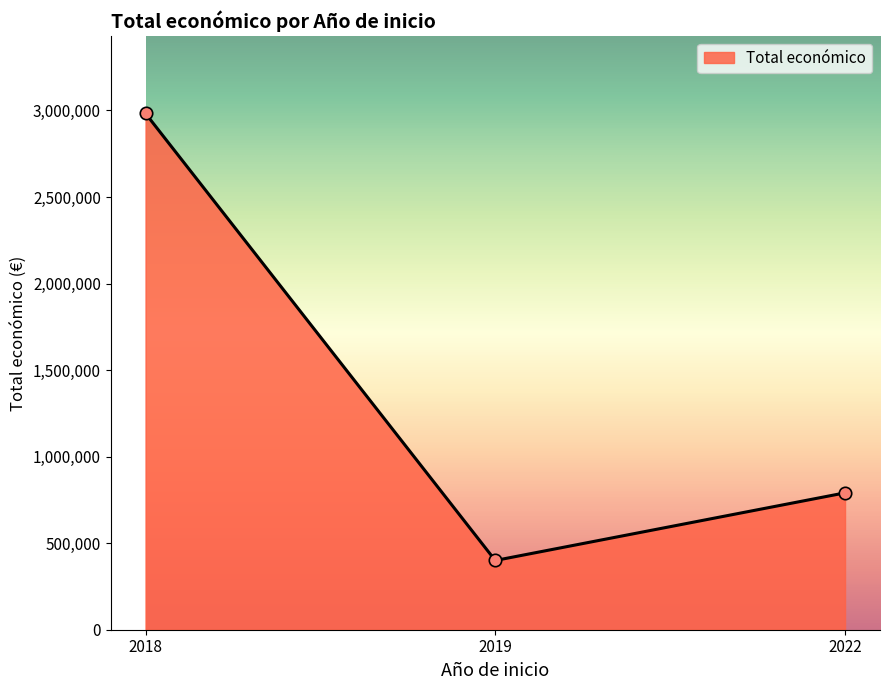

Between 2018 and 2022, which is larger?

2018